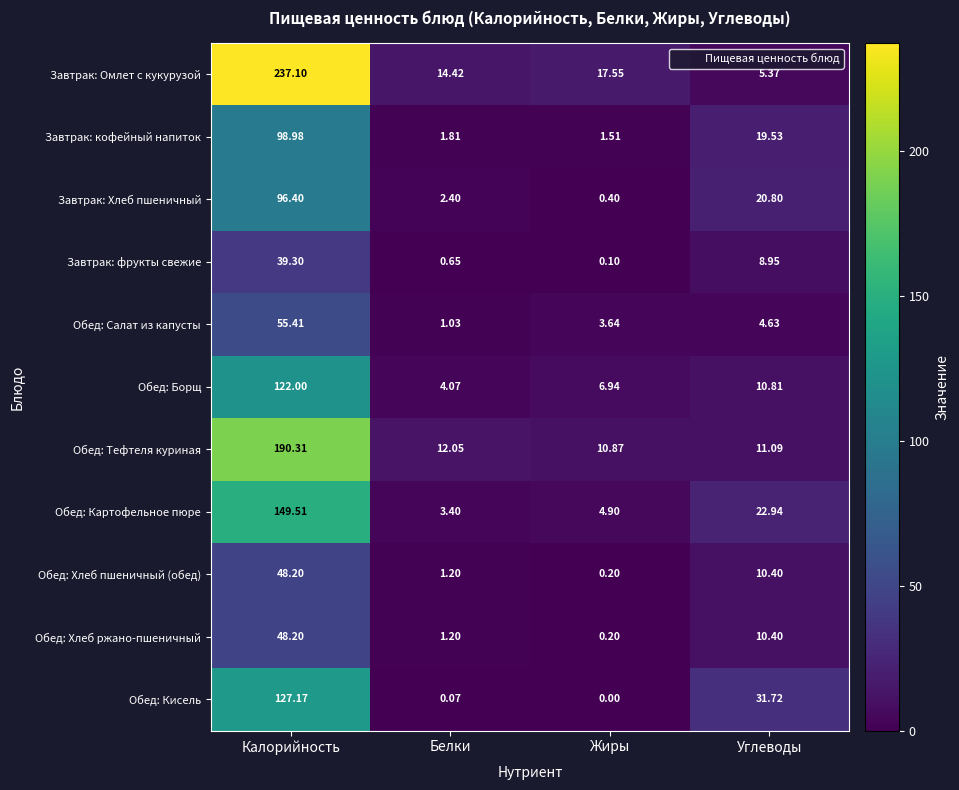

Where does the Обед: Хлеб ржано-пшеничный series first go above 10?

Калорийность